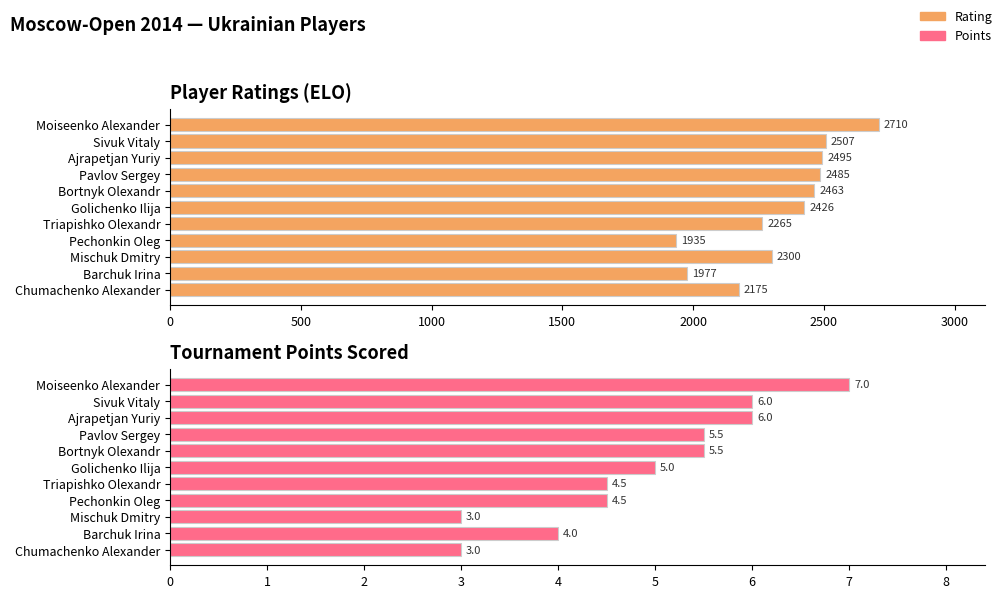

Count the Points values in the range 4 to 6.

8